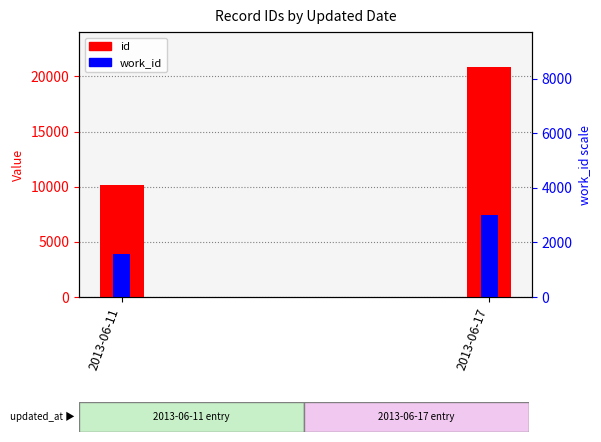

What is the average value of the work_id series?

5690